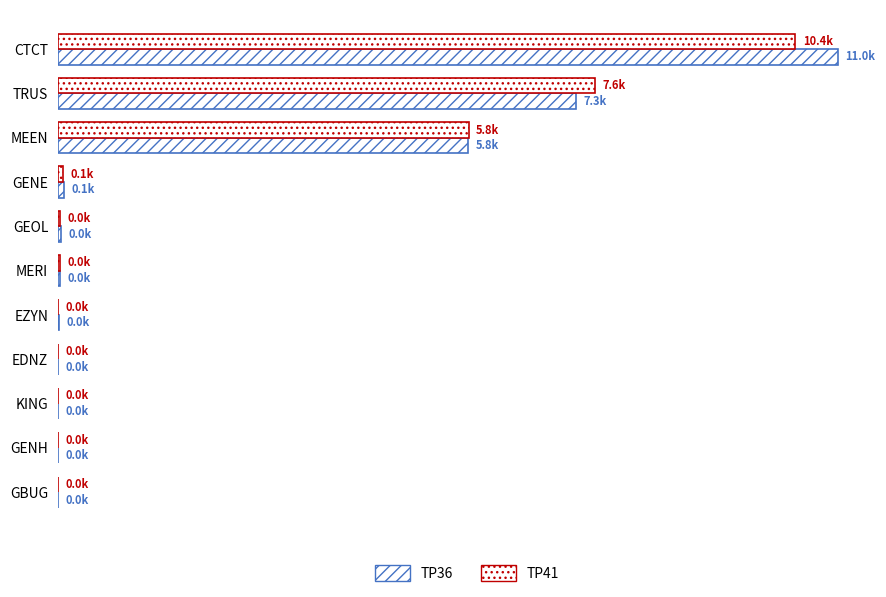

Reading left to right, extract all data points from this chart.

TP36: 0=11036.3	1=7332.2	2=5811.7	3=81.1	4=42.7	5=27.4	6=10.3	7=3.7	8=2.7	9=1.2	10=0.3
TP41: 0=10439.8	1=7599.8	2=5815.8	3=75.5	4=34.7	5=29.6	6=8.4	7=3.0	8=2.2	9=0.5	10=0.2